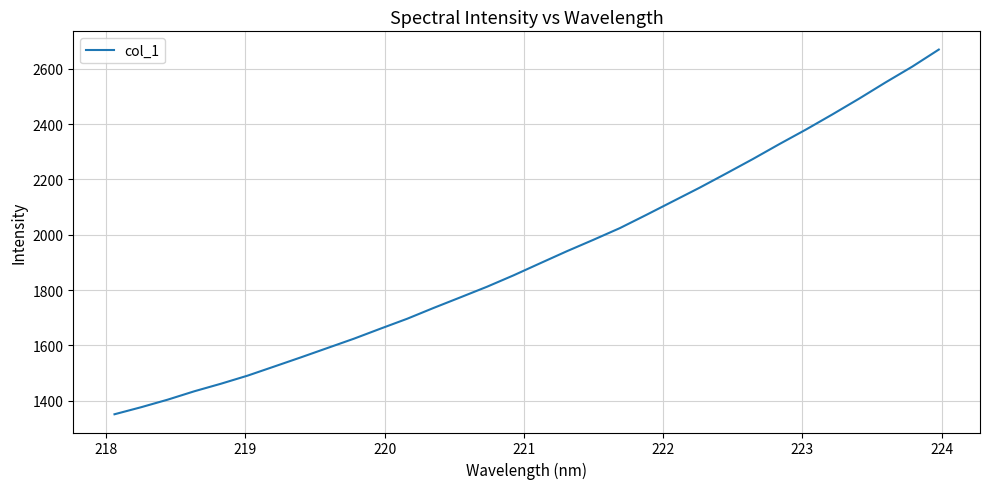

What is the difference between the maximum and minimum values?

1318.7